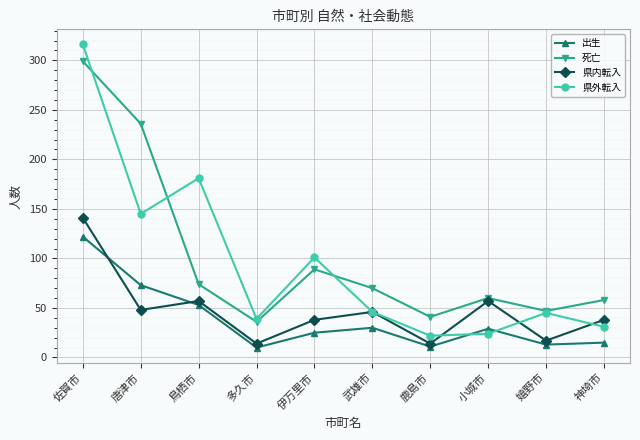

True or false: 県内転入 and 県外転入 cross at least once.

True